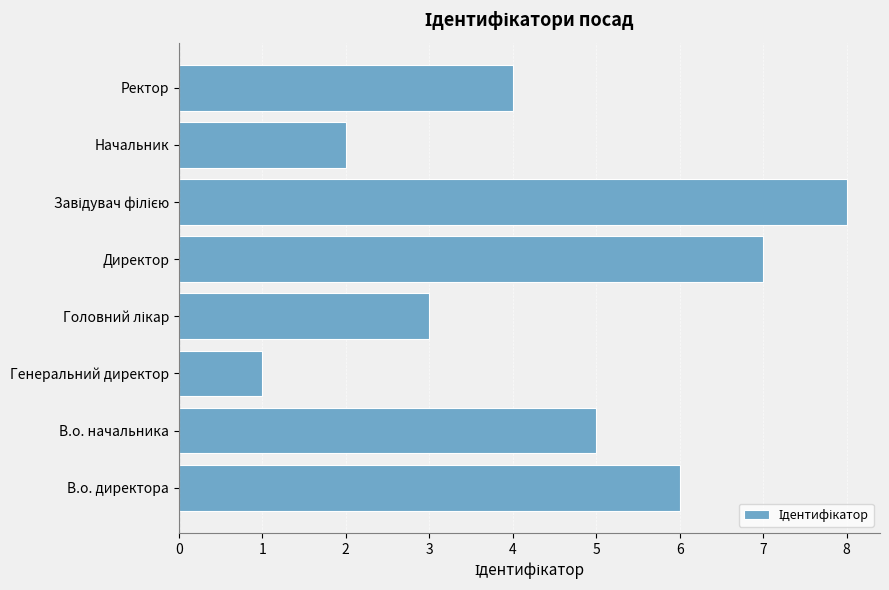

What is the ratio of the value at В.о. директора to the value at Директор?

0.9